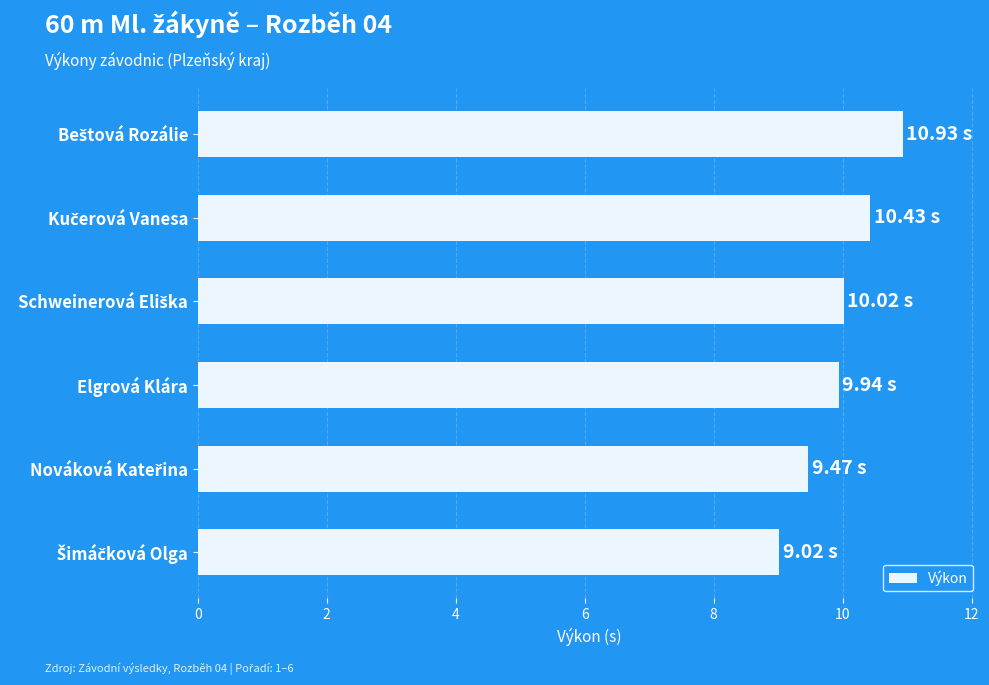

What is the difference between the second highest and minimum values?

1.4